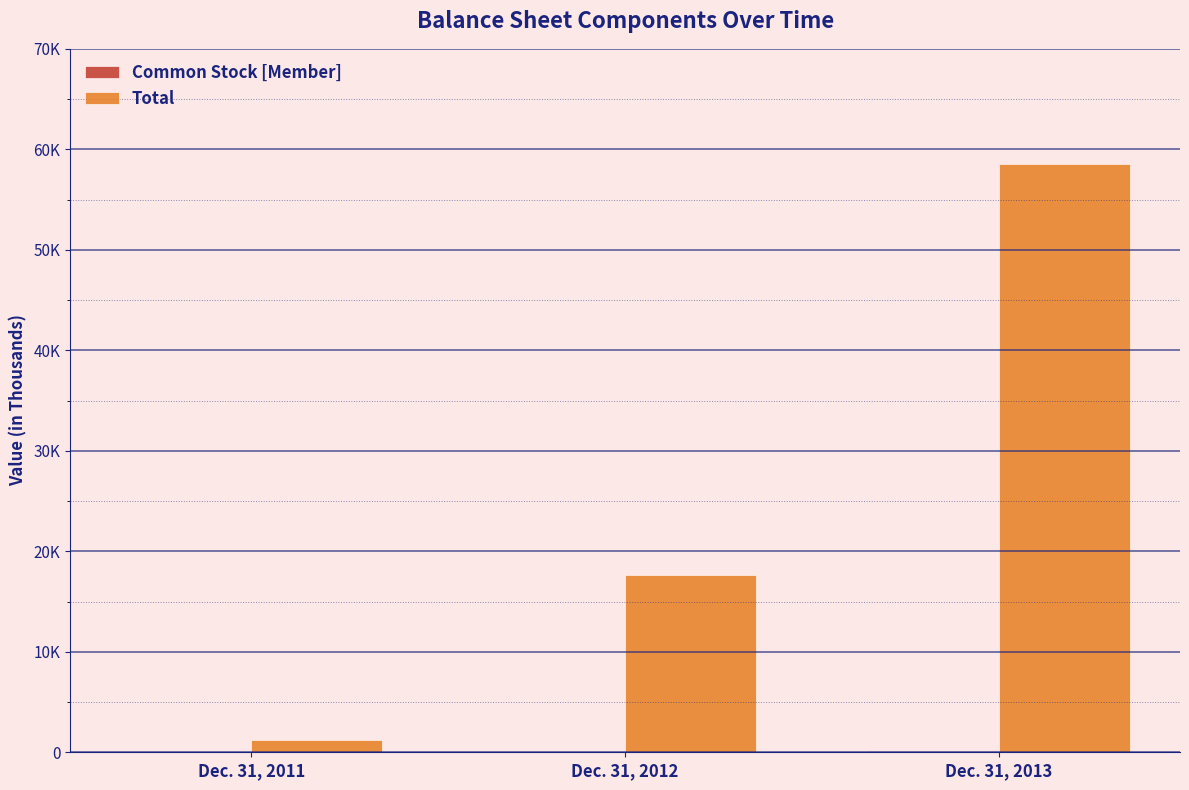

Which series has the largest range (max minus min)?

Total